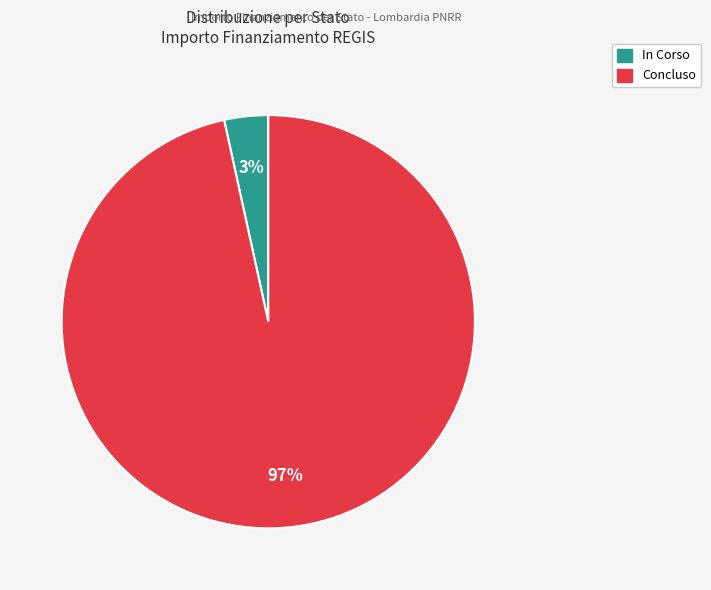

Is there any slice that represents more than half of the pie?

Yes